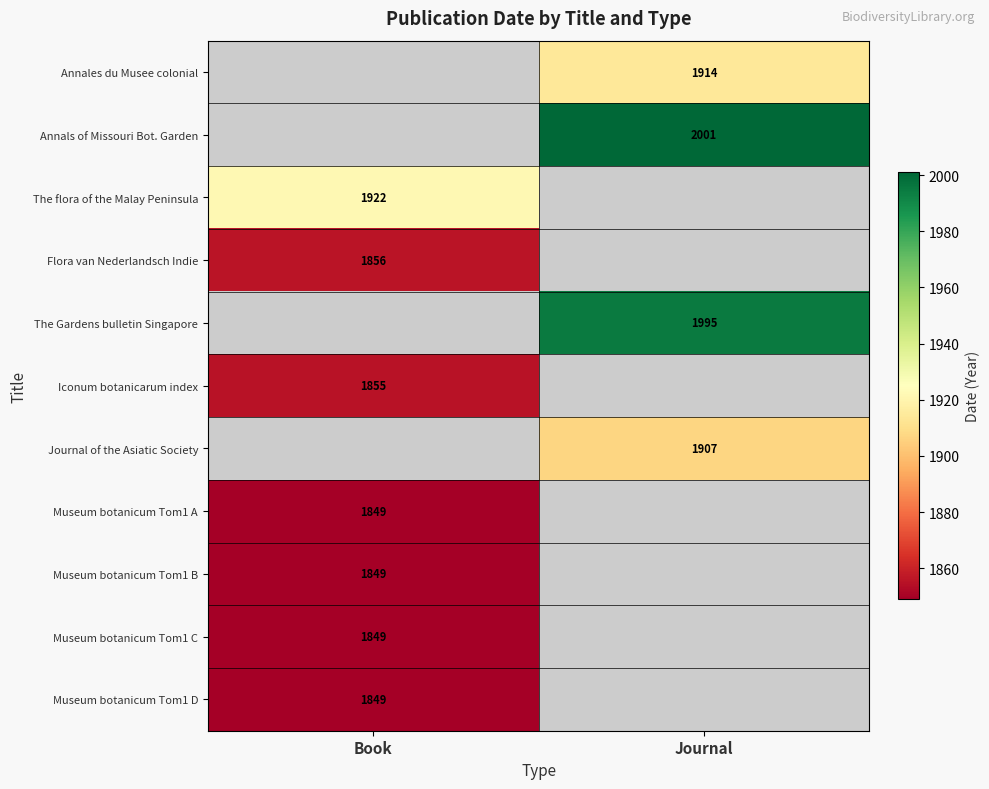

The value of Museum botanicum Tom1 C at Book is 1849. True or false?

True